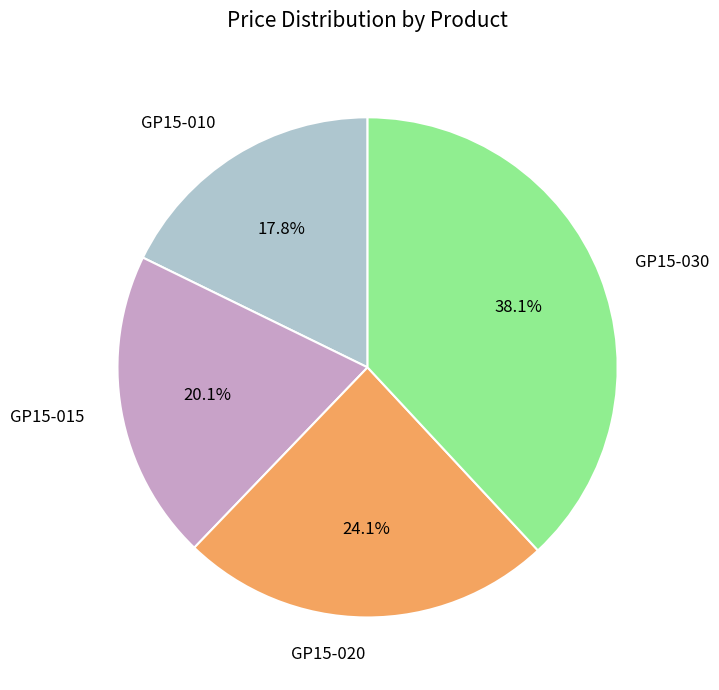

Do GP15-020 and GP15-030 together represent more than half of the pie?

Yes